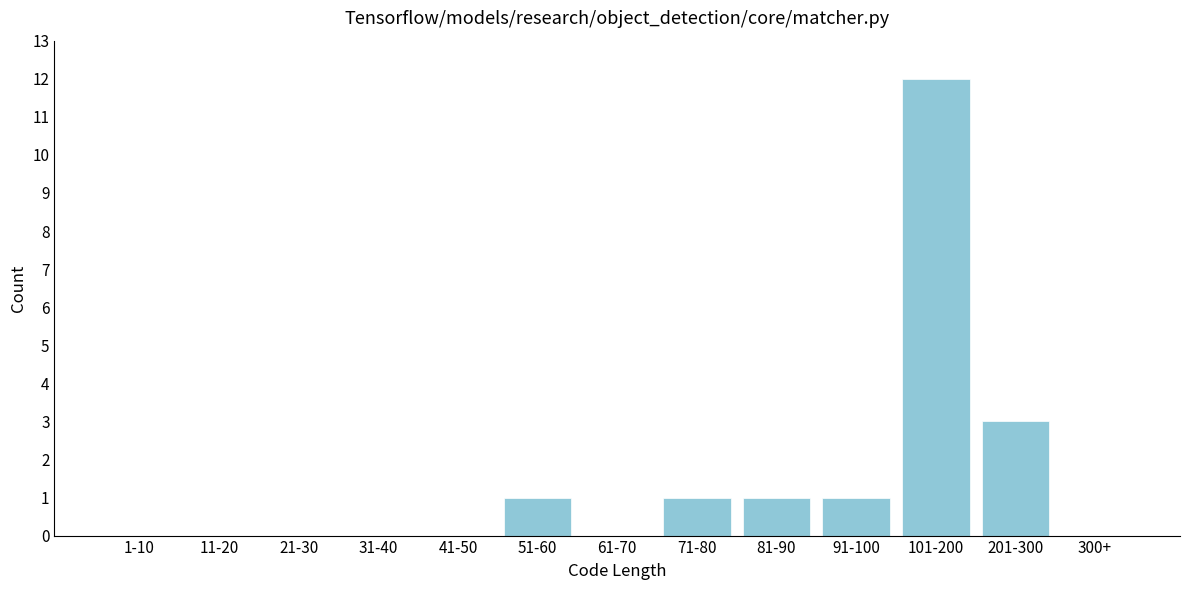

Reading left to right, transcribe all the data shown in this chart.

1-10=0	11-20=0	21-30=0	31-40=0	41-50=0	51-60=1	61-70=0	71-80=1	81-90=1	91-100=1	101-200=12	201-300=3	300+=0